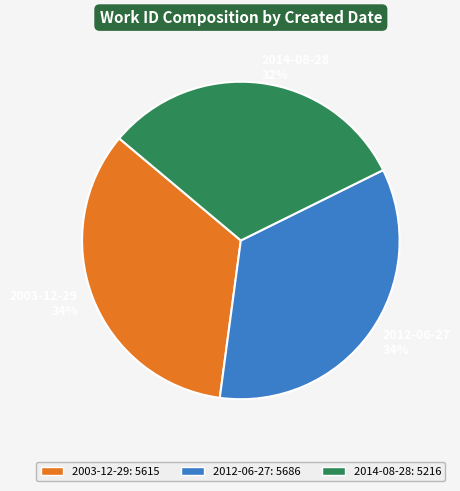

To the nearest percent, what portion does 2012-06-27 represent?

34%